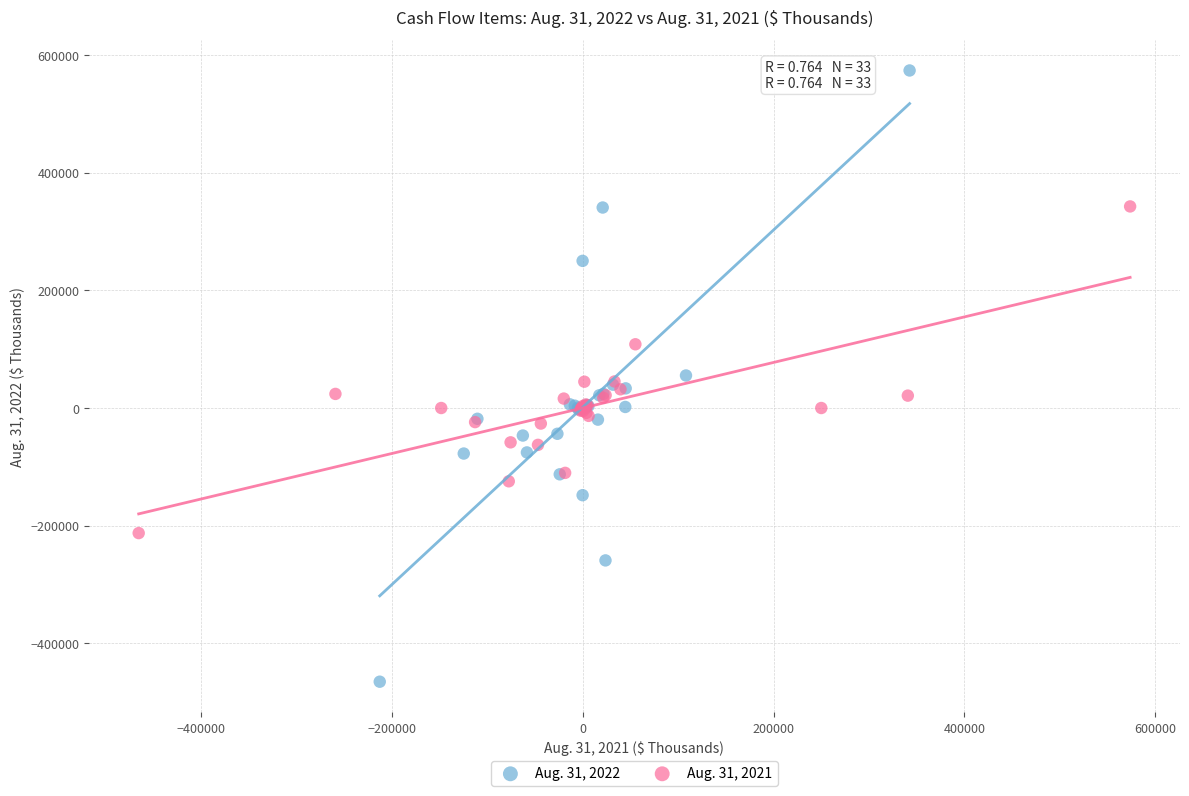

Which series reaches the maximum Y coordinate?

Aug. 31, 2022